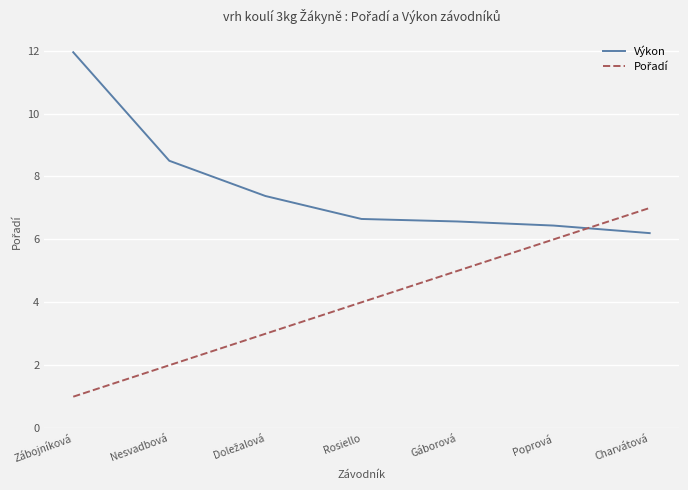

The Výkon series shows 8.8 at Charvátová. True or false?

False